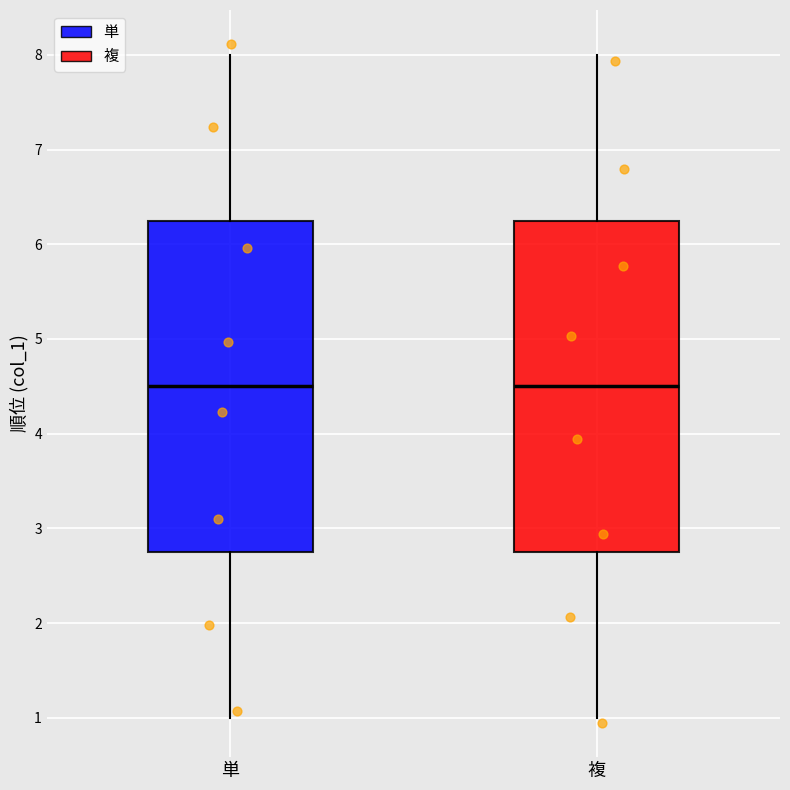

Where is the lower edge of the box for 複 on the y-axis? The values are not printed on the chart, so give them approximately, as read against the axis.

2.8